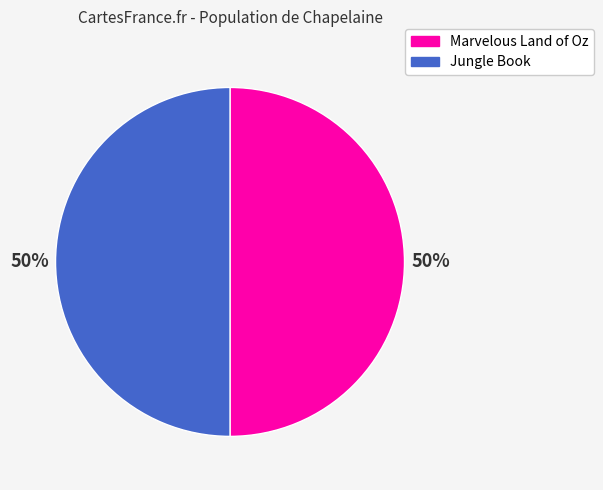

Approximately how many times larger is the value at Jungle Book compared to Marvelous Land of Oz?

1.0